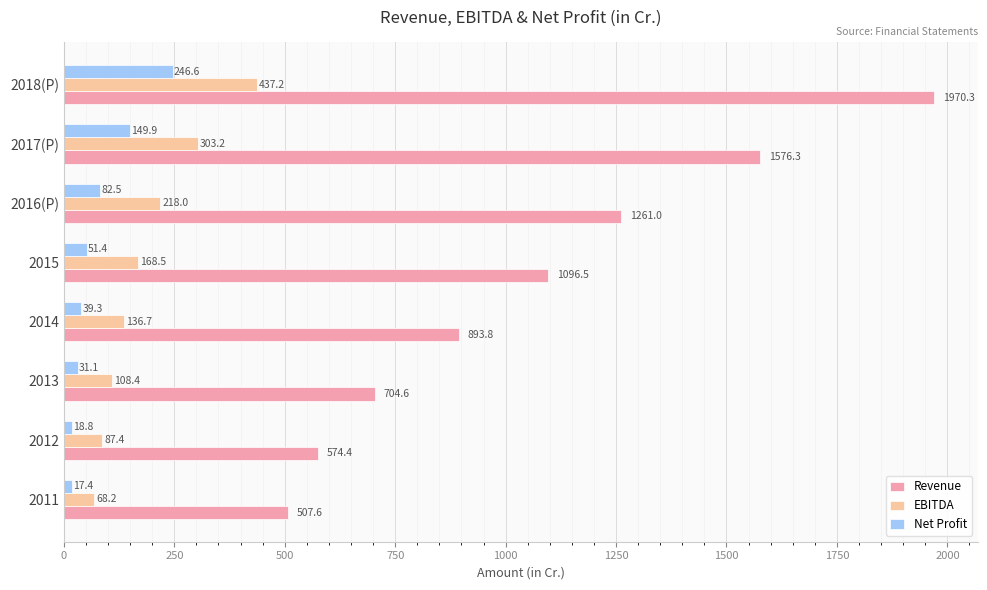

How many values in the EBITDA series are below 168?

4